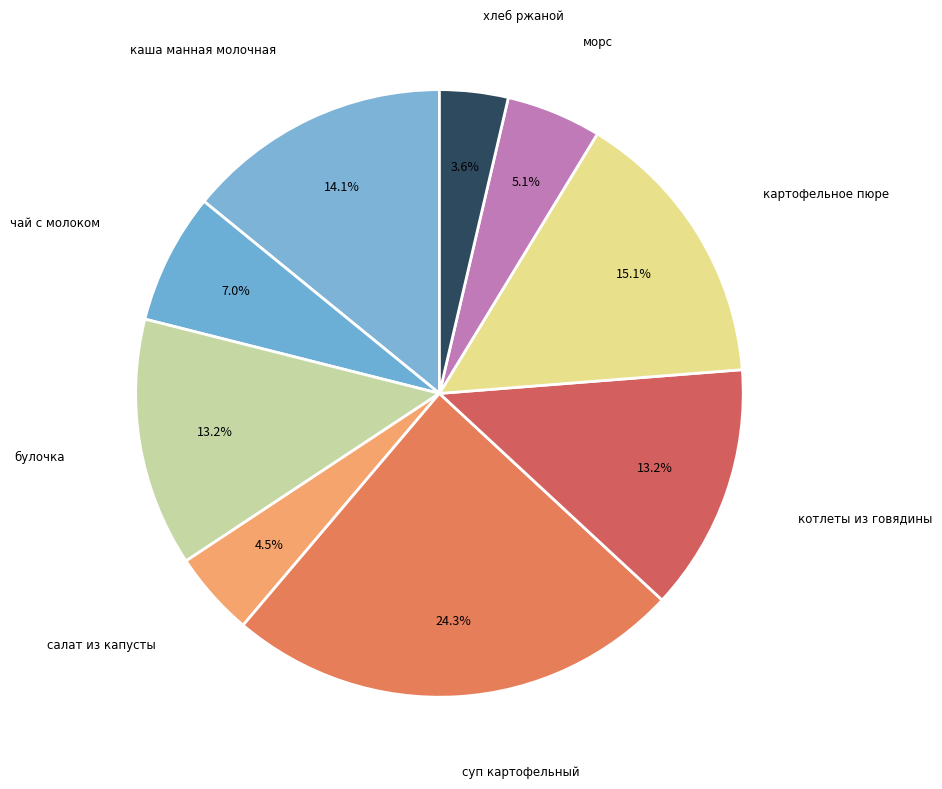

How many slices are in this pie chart?

9